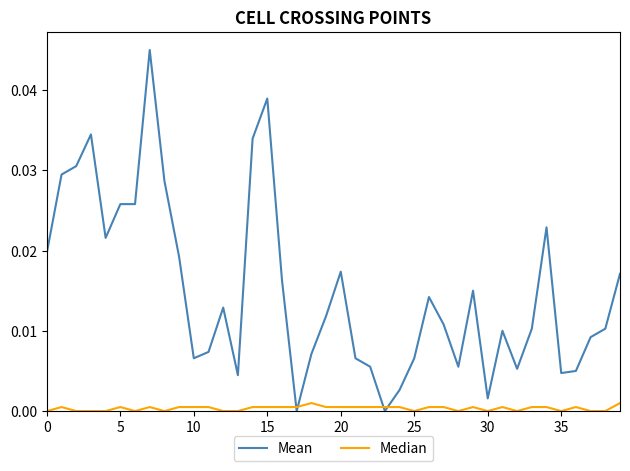

True or false: Mean has more than 1 points higher than both neighbors.

True